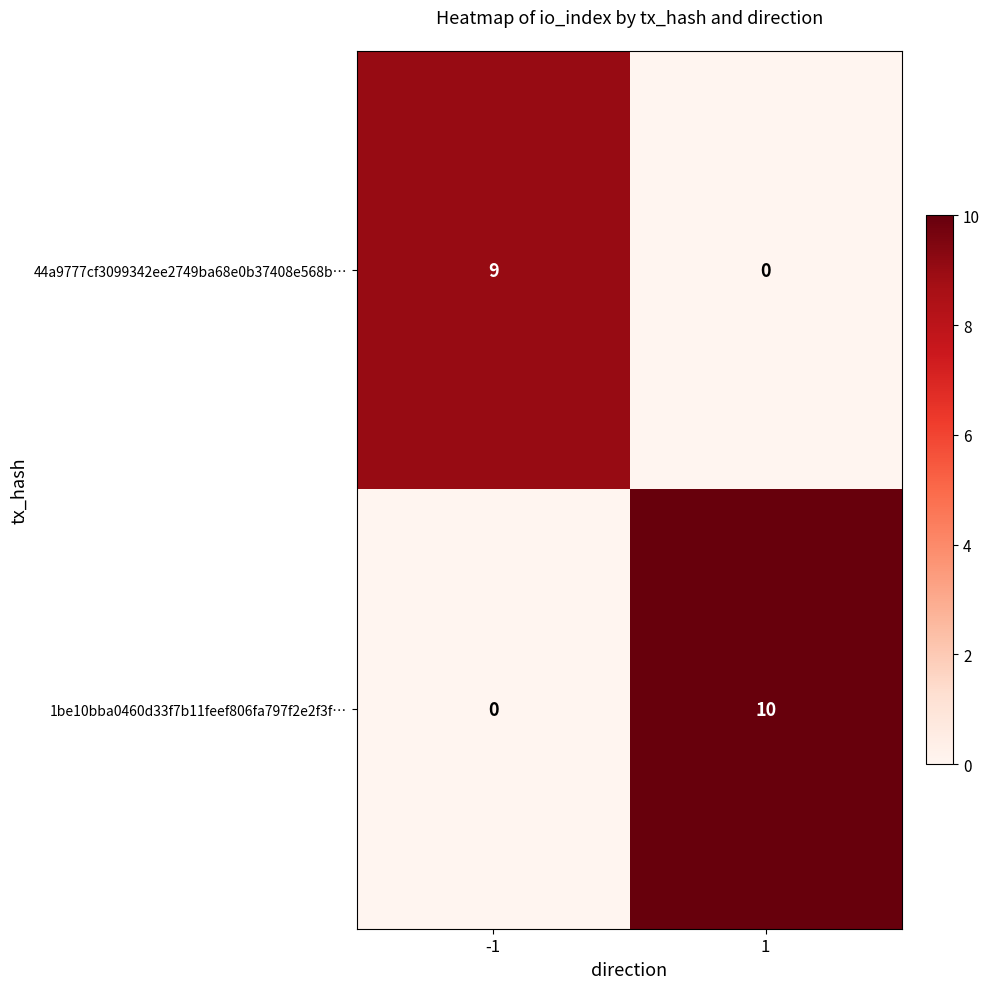

Rank the series at 1 from lowest to highest value.

44a9777cf3099342ee2749ba68e0b37408e568b…, 1be10bba0460d33f7b11feef806fa797f2e2f3f…